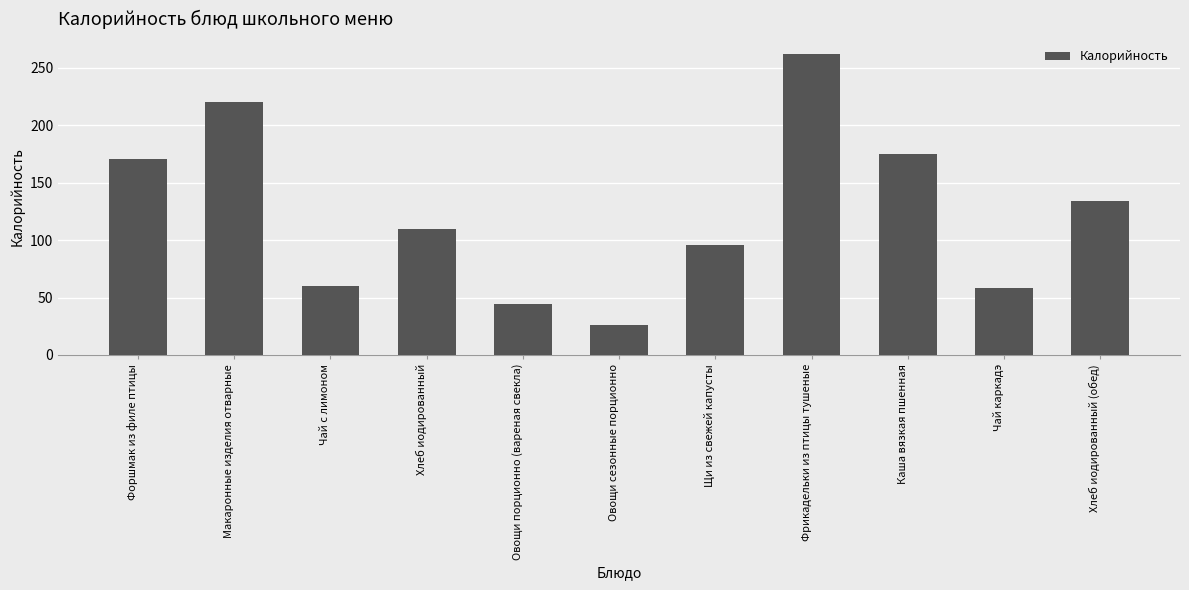

How many bars are there in total?

11